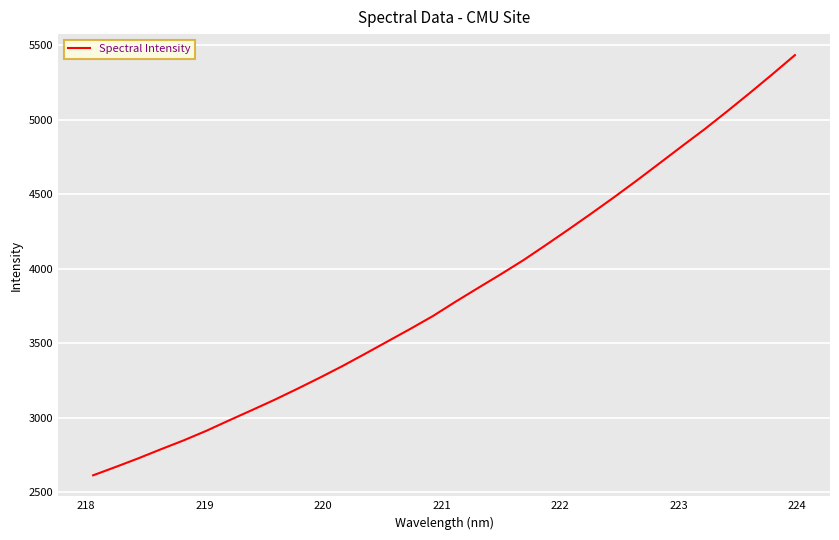

What is the maximum value shown in the chart?

5434.1